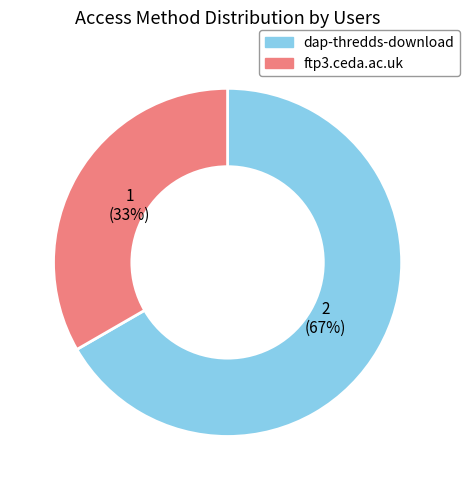

Which slice is the smallest?

ftp3.ceda.ac.uk